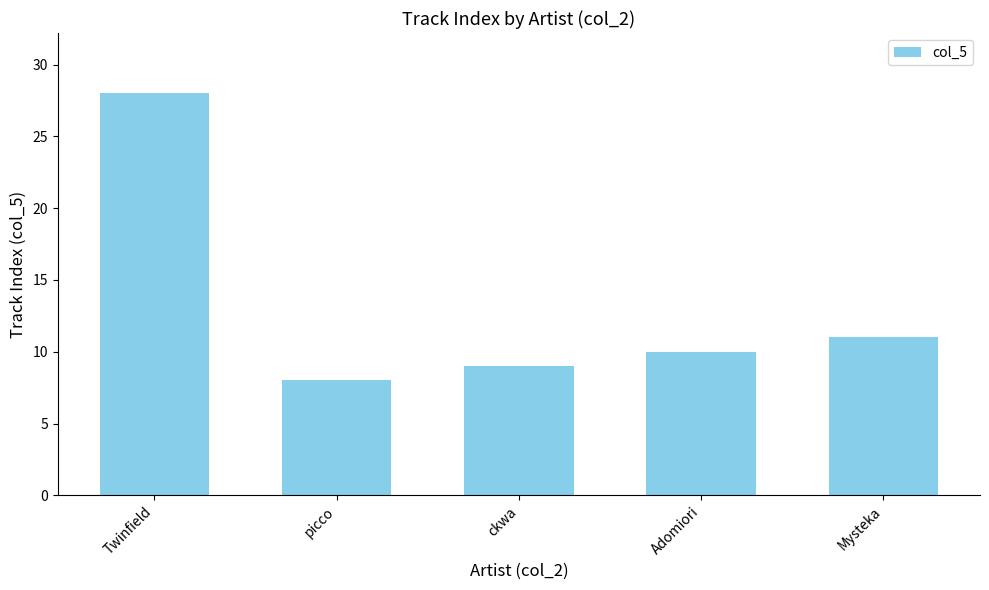

List the labels in order of value, smallest first.

picco, ckwa, Adomiori, Mysteka, Twinfield